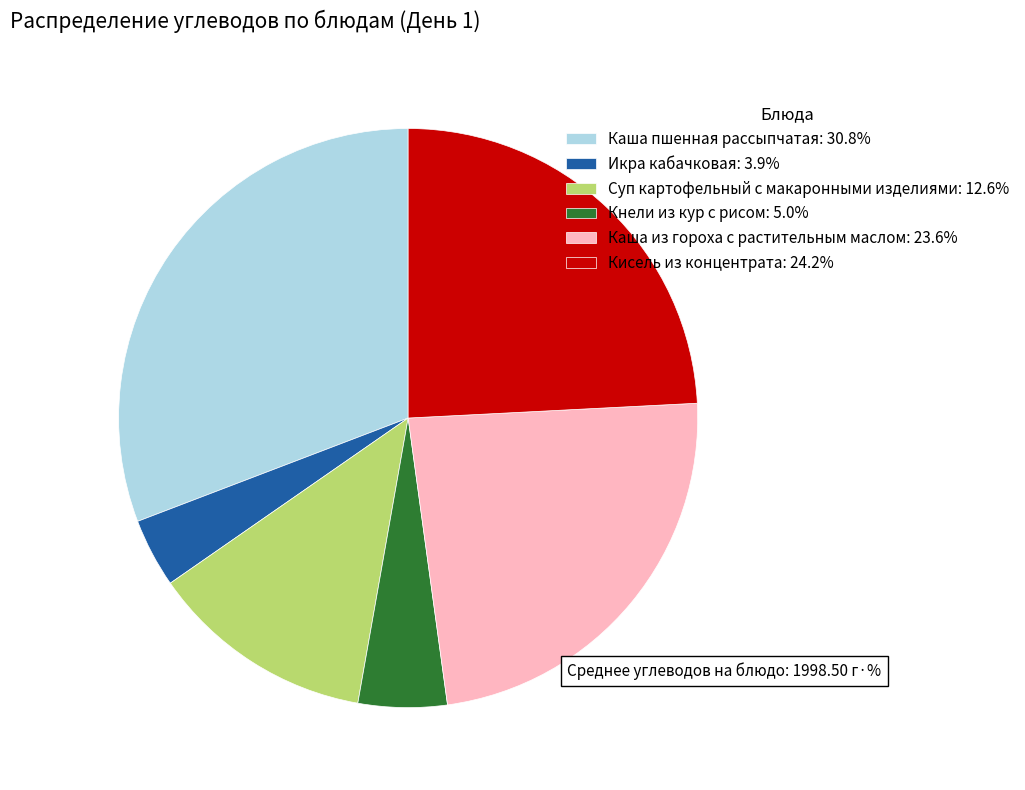

How many slices are in this pie chart?

6